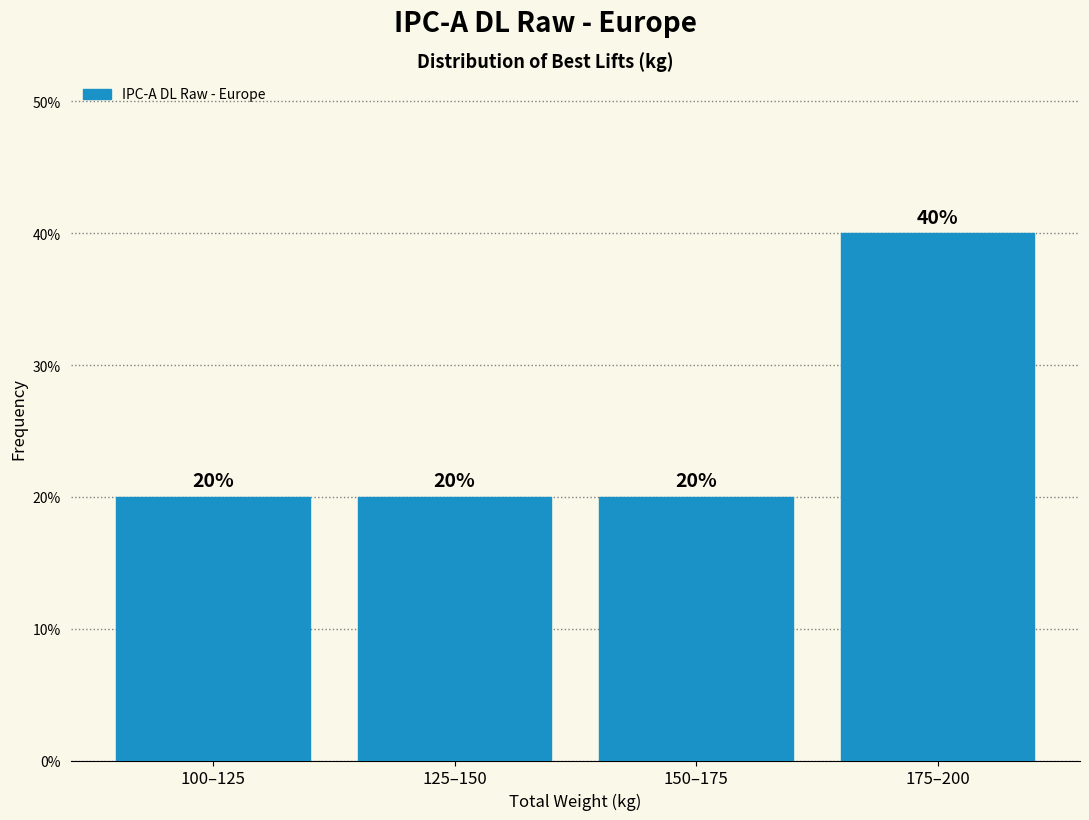

Reading left to right, list all the values displayed in this chart.

100–125=20	125–150=20	150–175=20	175–200=40